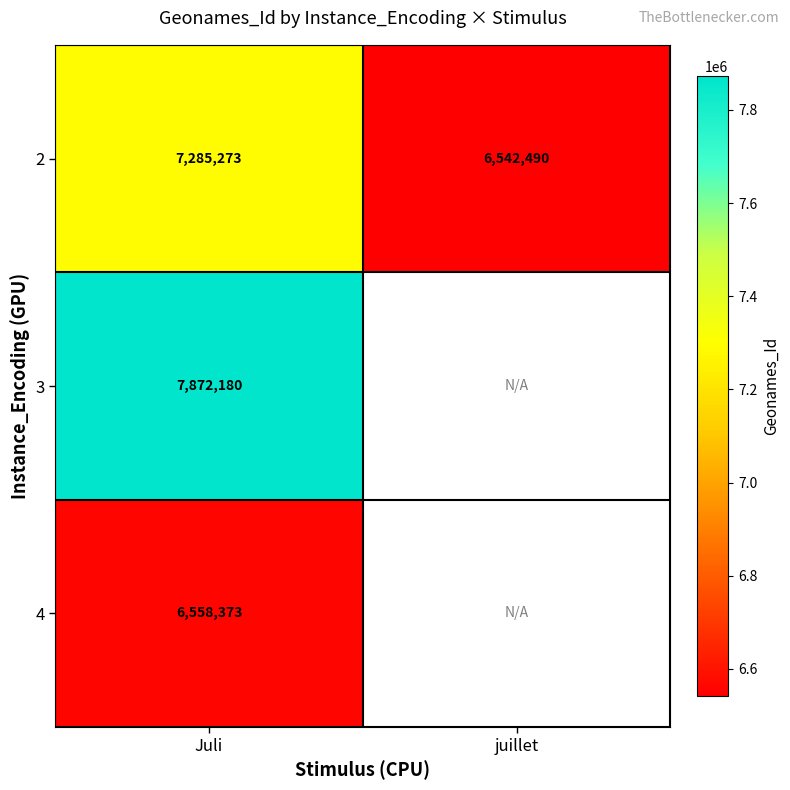

How many series are shown in this chart?

3